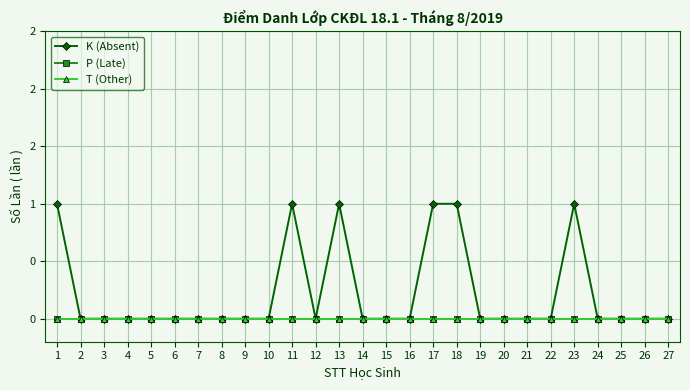

Is this an area chart (filled region under the line)?

No